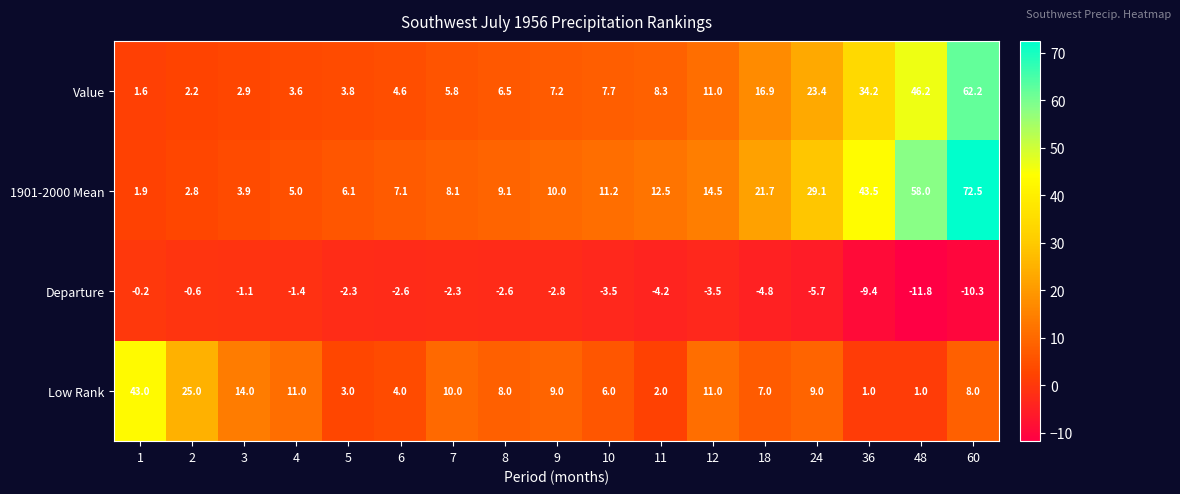

At which category is the sum across all series the highest?

60